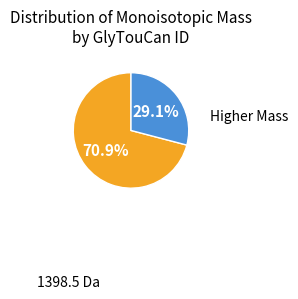

How many segments does this pie chart have?

2